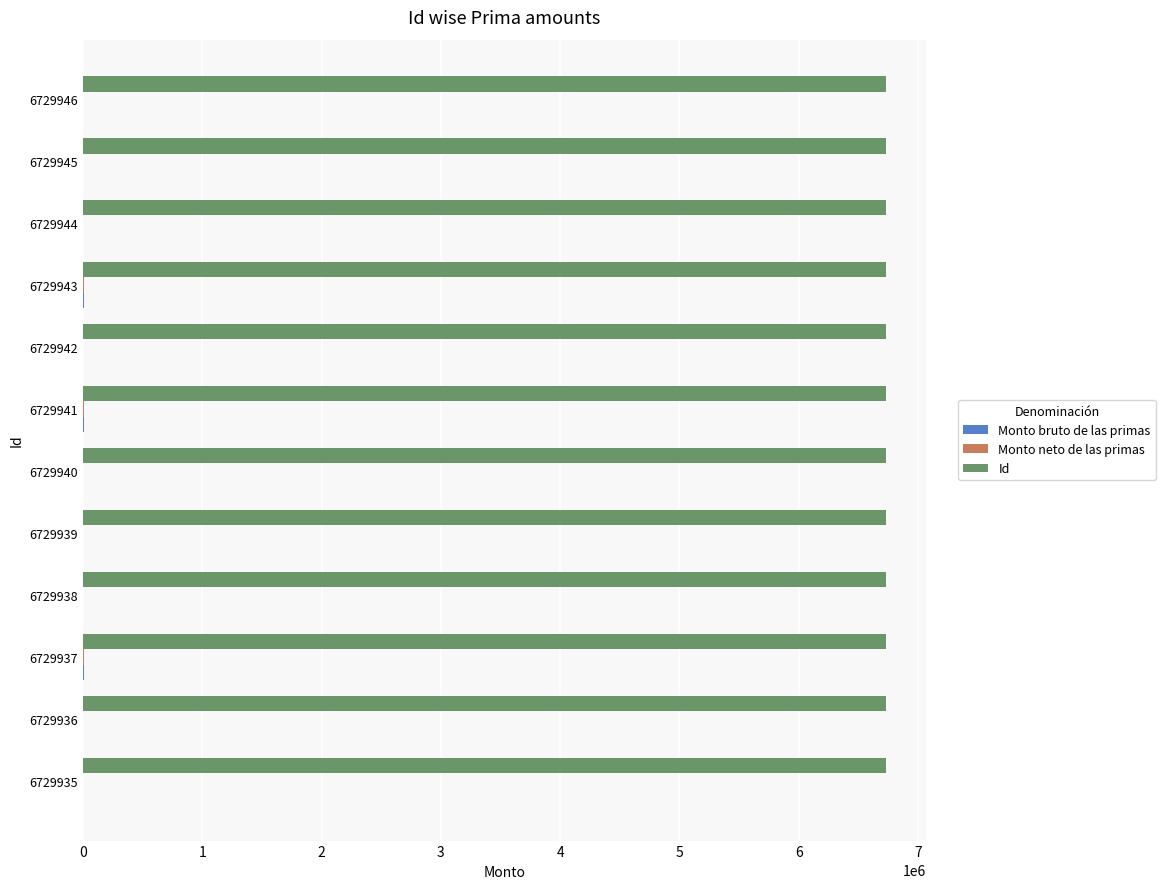

Count the number of categories in the chart.

12